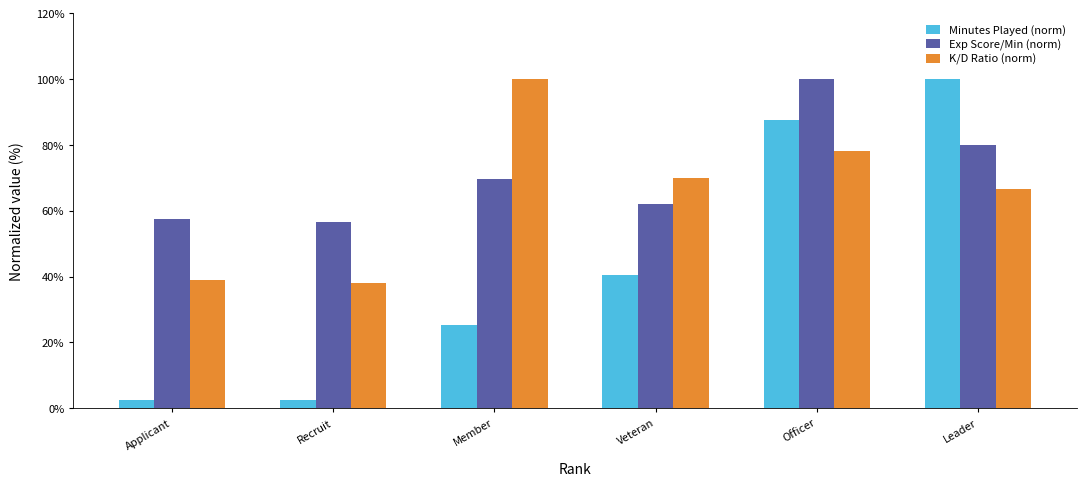

Count the number of categories in the chart.

6